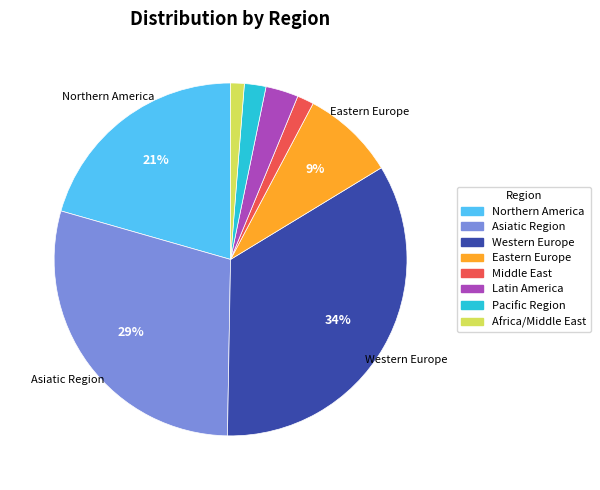

To the nearest percent, what is the difference between the Latin America and Northern America slice percentages?

18%